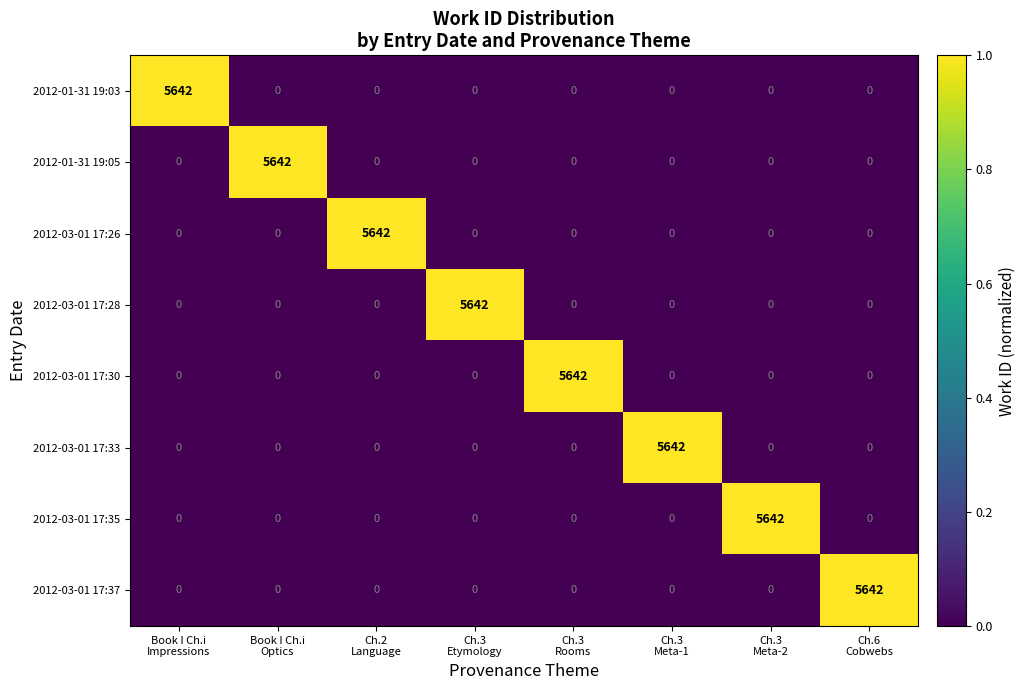

At how many categories does at least one series exceed 0?

8